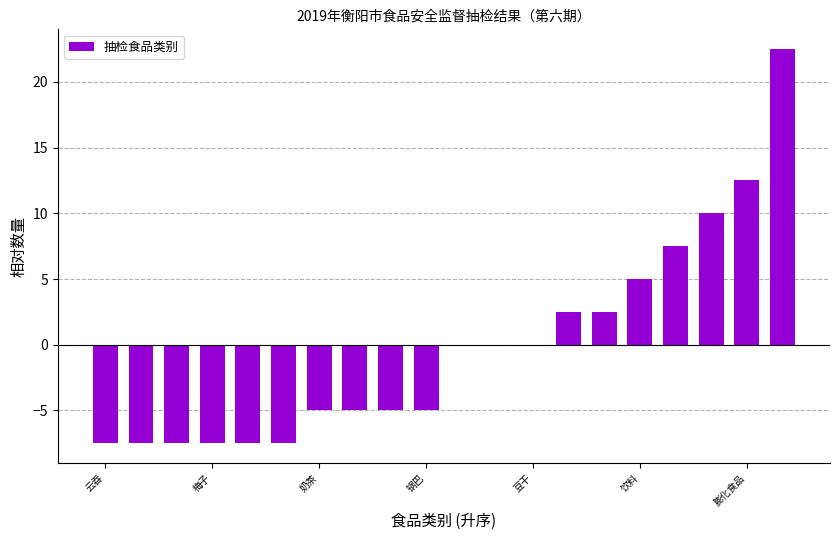

What is the maximum value shown in the chart?

22.5